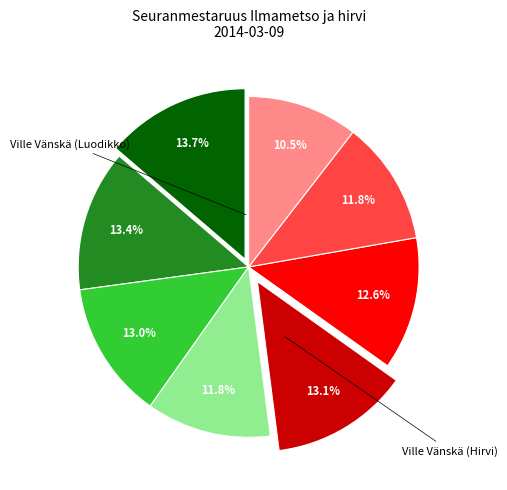

Does any single category account for the majority?

No